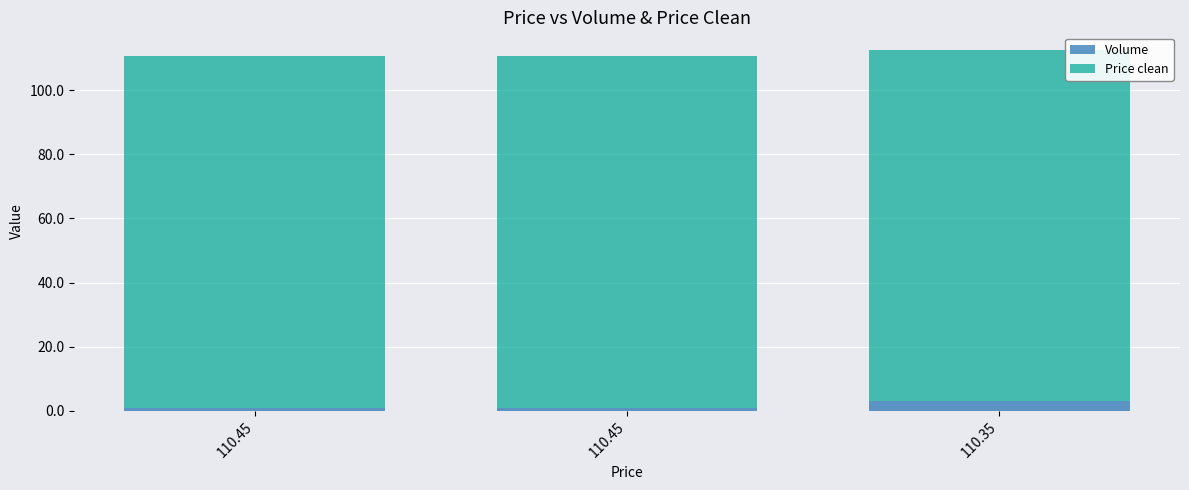

Are the bars horizontal?

No